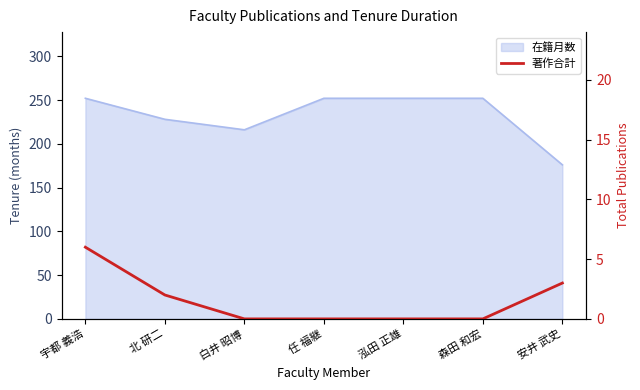

The chart shows a value of 1 at 北 研二. True or false?

False